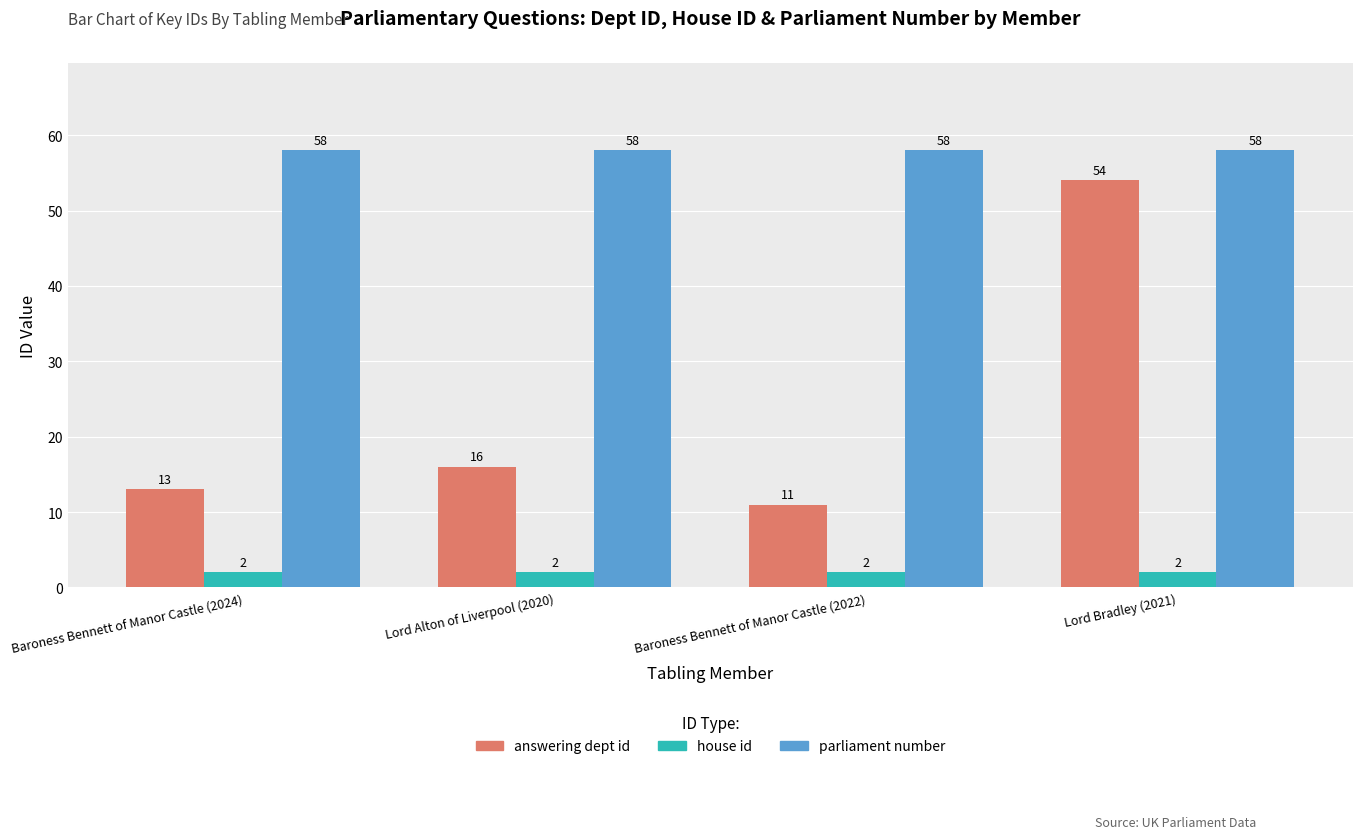

What is the label of the 1st bar from the right?

Lord Bradley (2021)